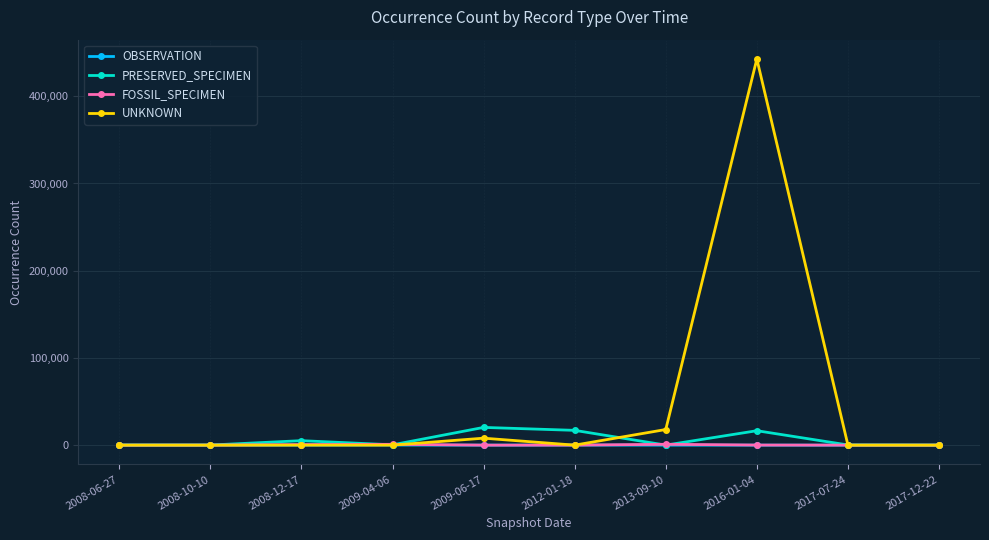

What is the label of the 3rd point from the left?

2008-12-17